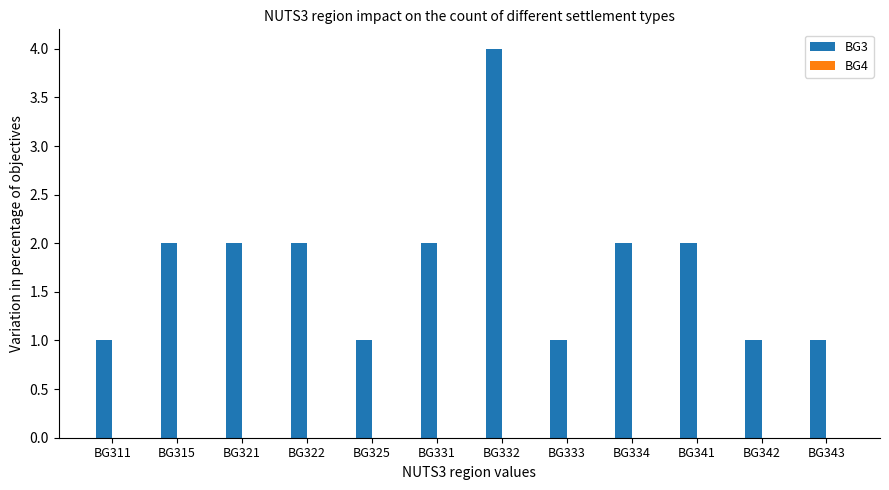

What is the sum of all values?

21